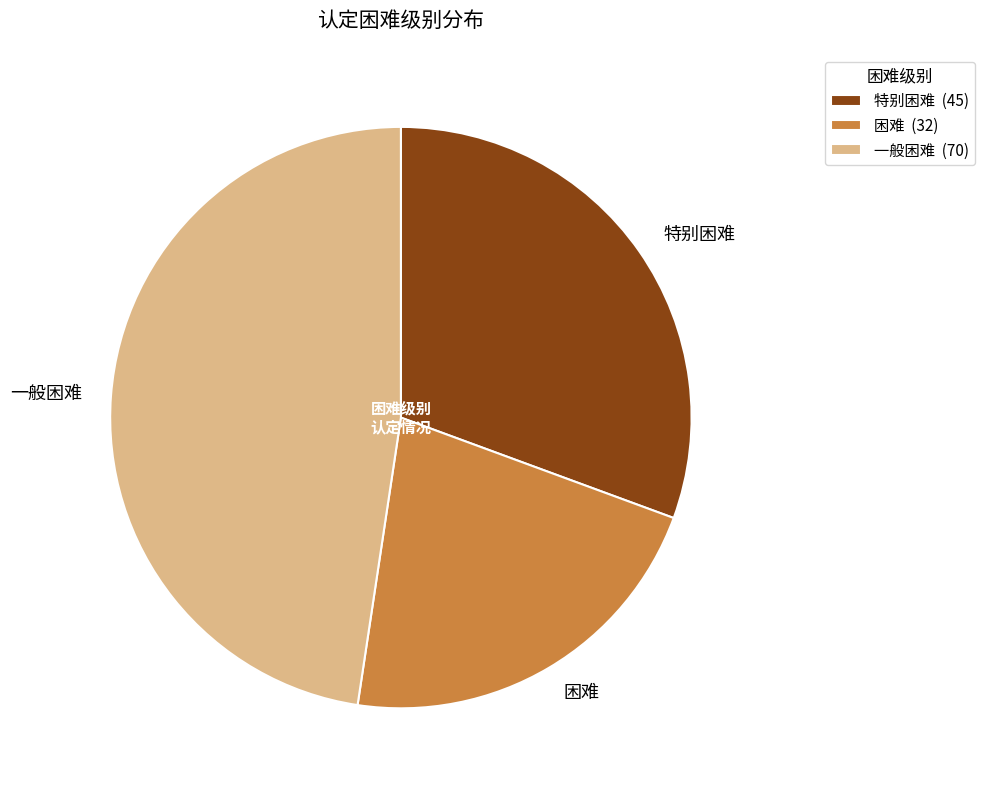

Combined, do 特别困难 and 一般困难 account for over 50%?

Yes